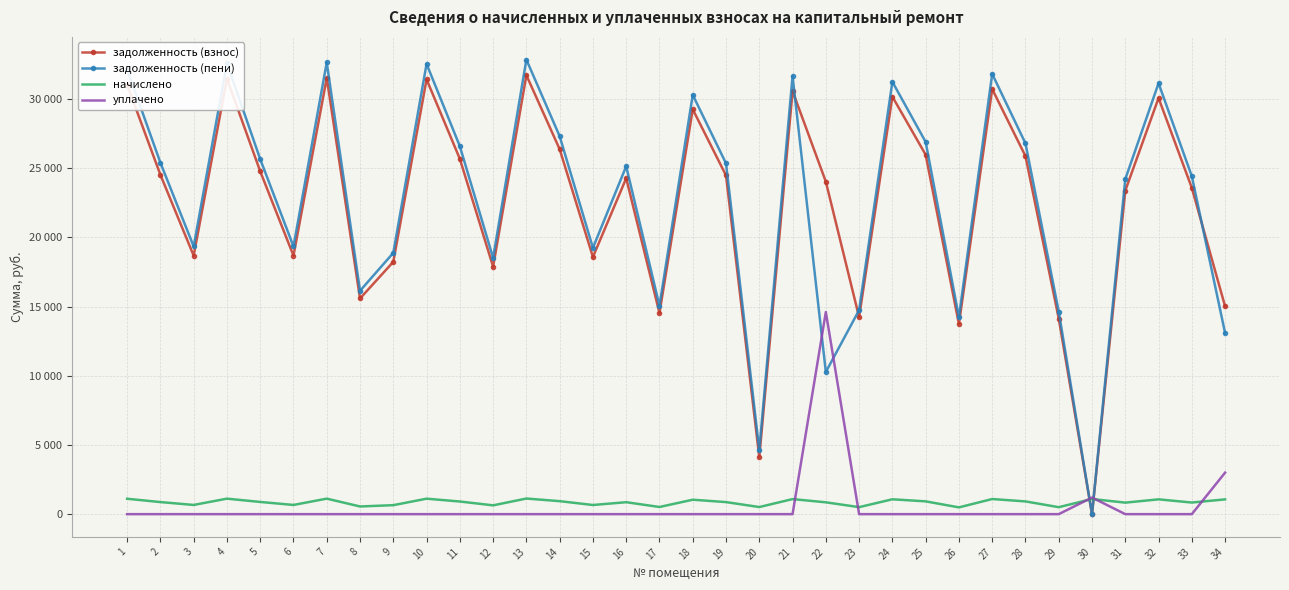

At which label does уплачено reach its peak?

22